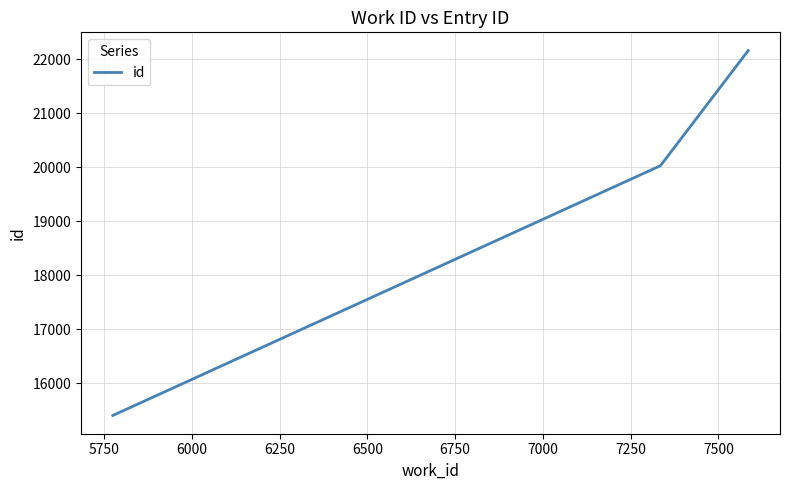

What is the greatest value displayed?

22162